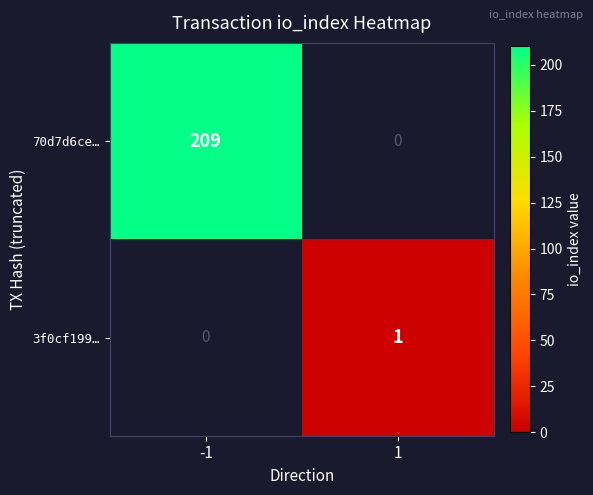

Reading right to left, list all the values displayed in this chart.

70d7d6ce…: 0	209
3f0cf199…: 1	0